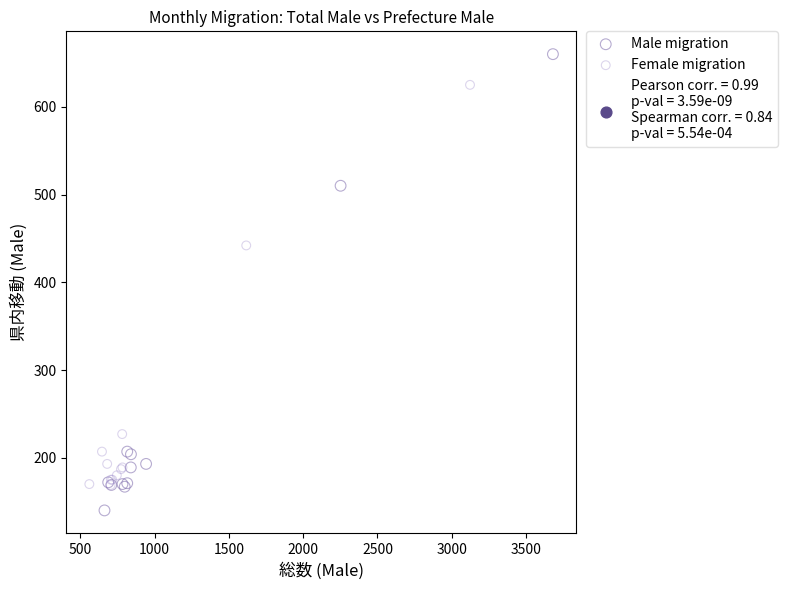

Which series reaches the minimum Y coordinate?

Male migration